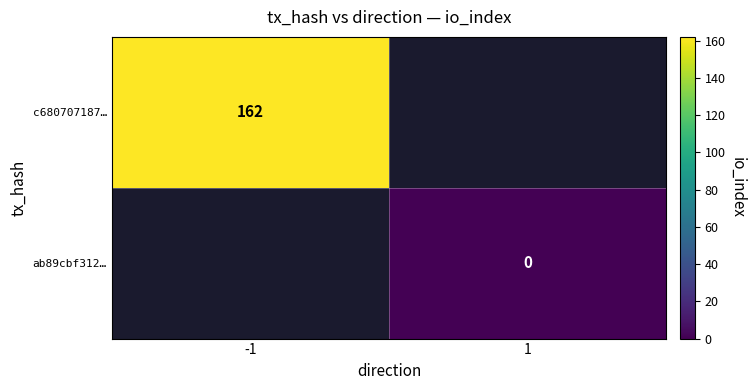

The value of c680707187… at -1 is 44. True or false?

False